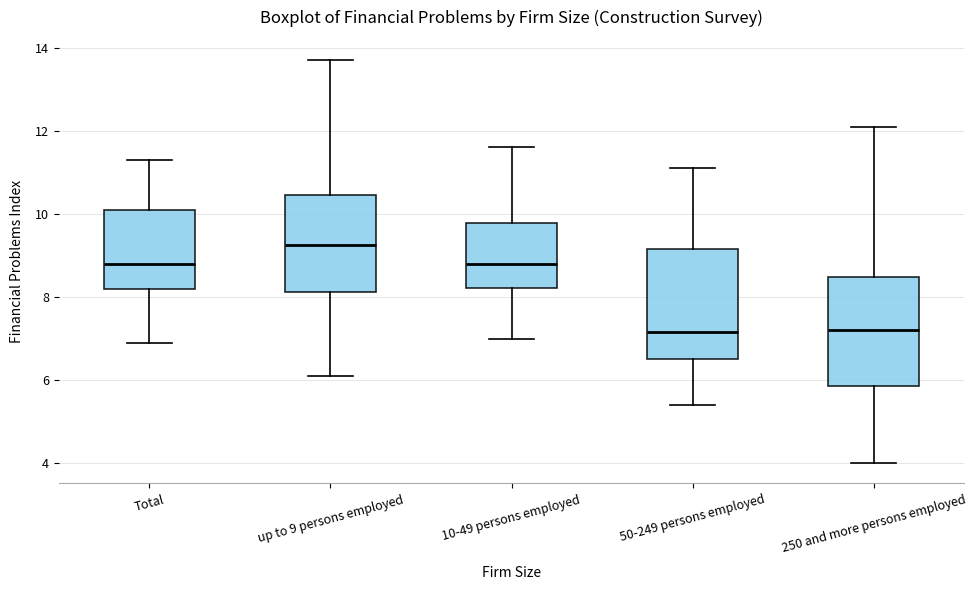

Reading left to right, transcribe this box plot: for each box, give where its median line is, the range the box spans, and where its two whiskers end, as read against the y-axis. The values are not printed on the chart, so give them approximately, as read against the axis.

Total: median 8.8, box 8.2 to 10.2, whiskers 7.0 to 11.4
up to 9 persons employed: median 9.2, box 8.2 to 10.4, whiskers 6.2 to 13.8
10-49 persons employed: median 8.8, box 8.2 to 9.8, whiskers 7.0 to 11.6
50-249 persons employed: median 7.2, box 6.6 to 9.2, whiskers 5.4 to 11.2
250 and more persons employed: median 7.2, box 5.8 to 8.4, whiskers 4.0 to 12.2